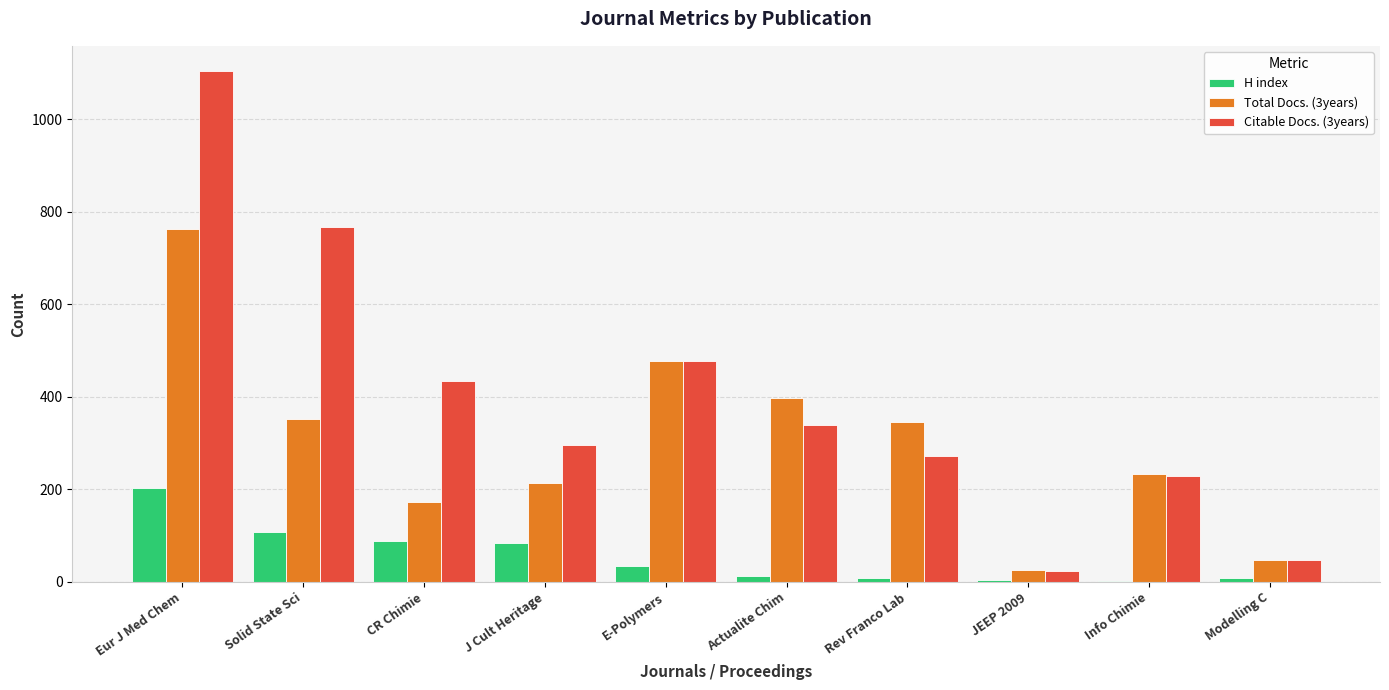

At which label does Citable Docs. (3years) reach its peak?

Eur J Med Chem